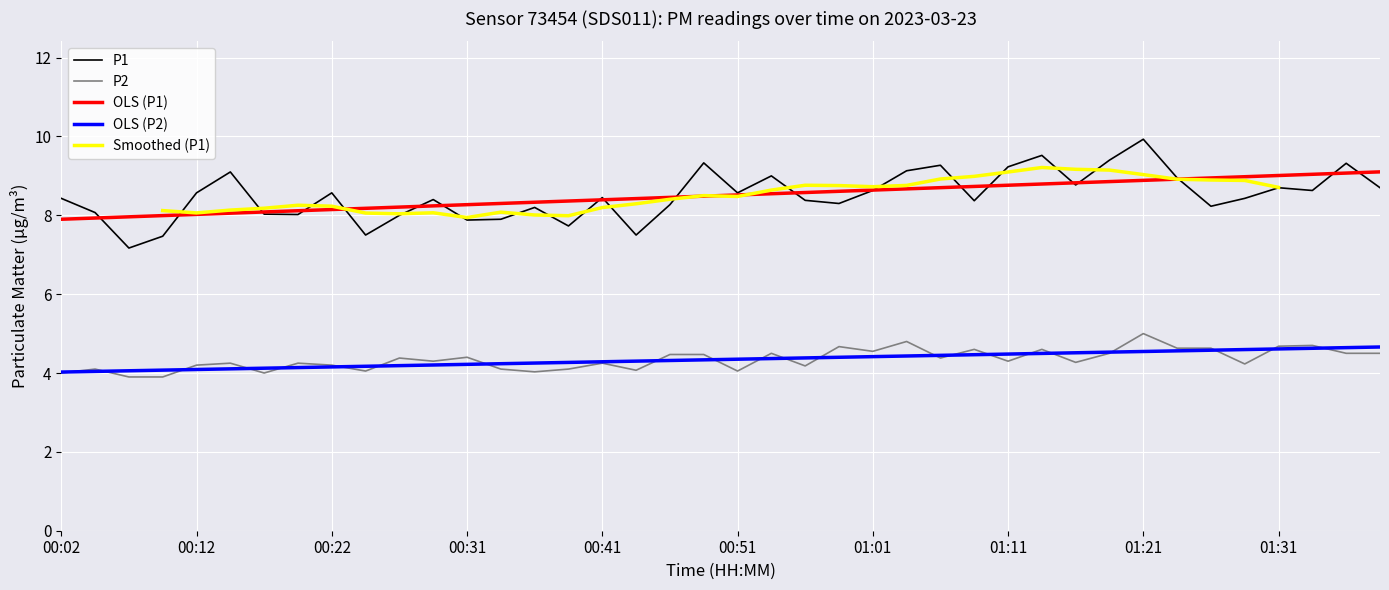

List the series in order of their overall mean, highest first.

P1, P2